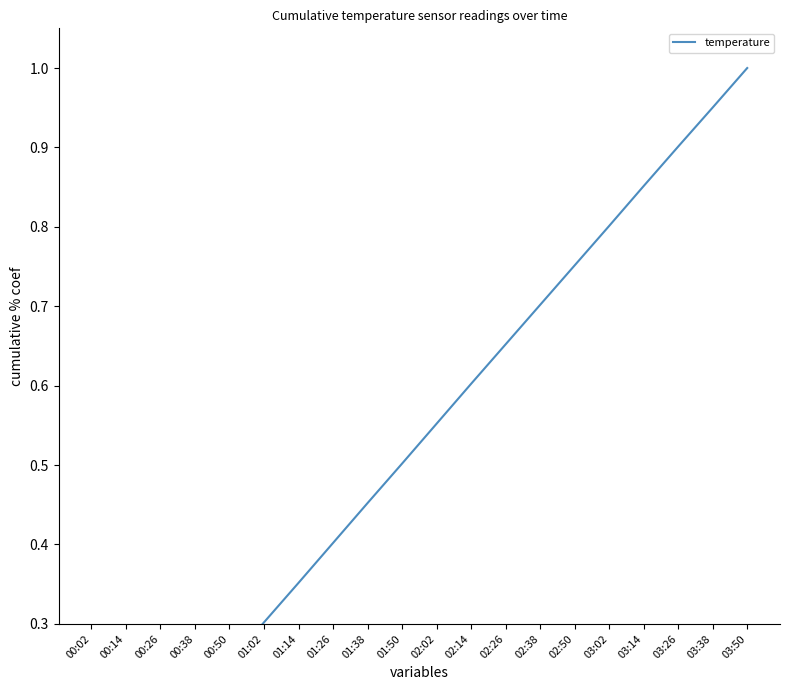

The value at 00:38 is 0.1. True or false?

False